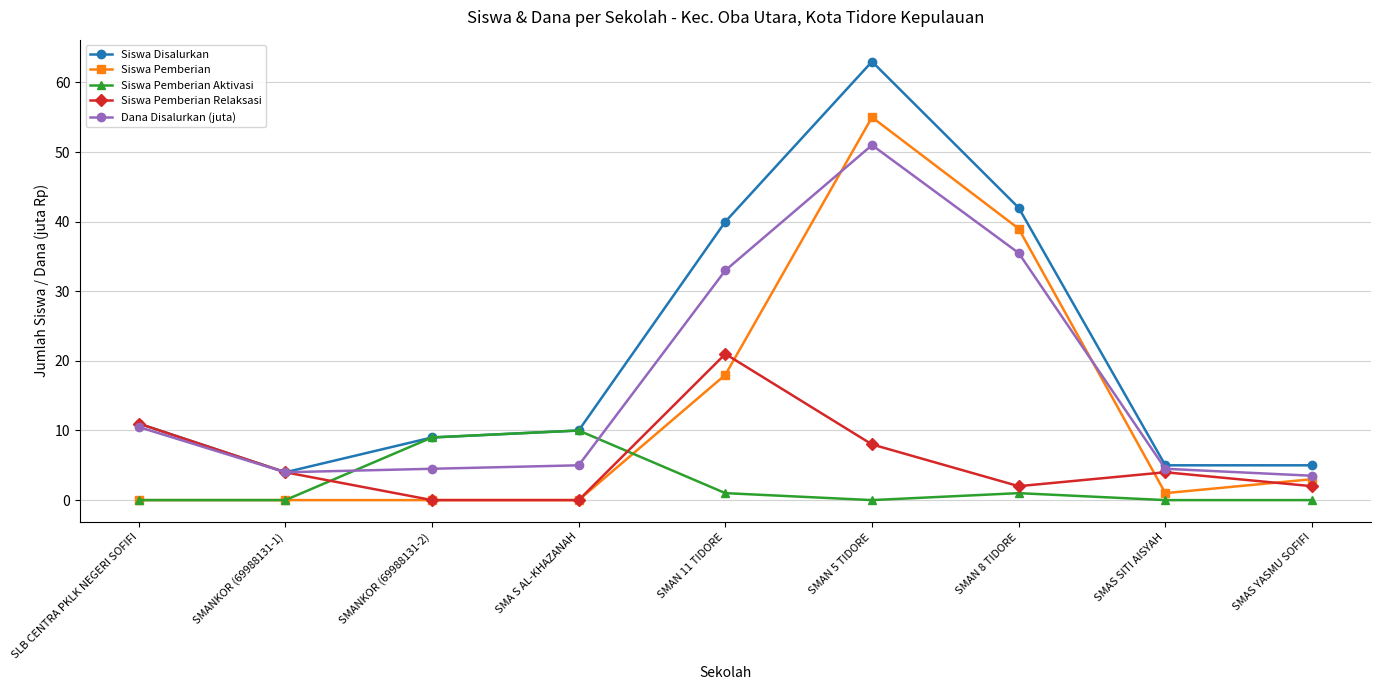

Where is Siswa Disalurkan nearest to the value 33?

SMAN 11 TIDORE